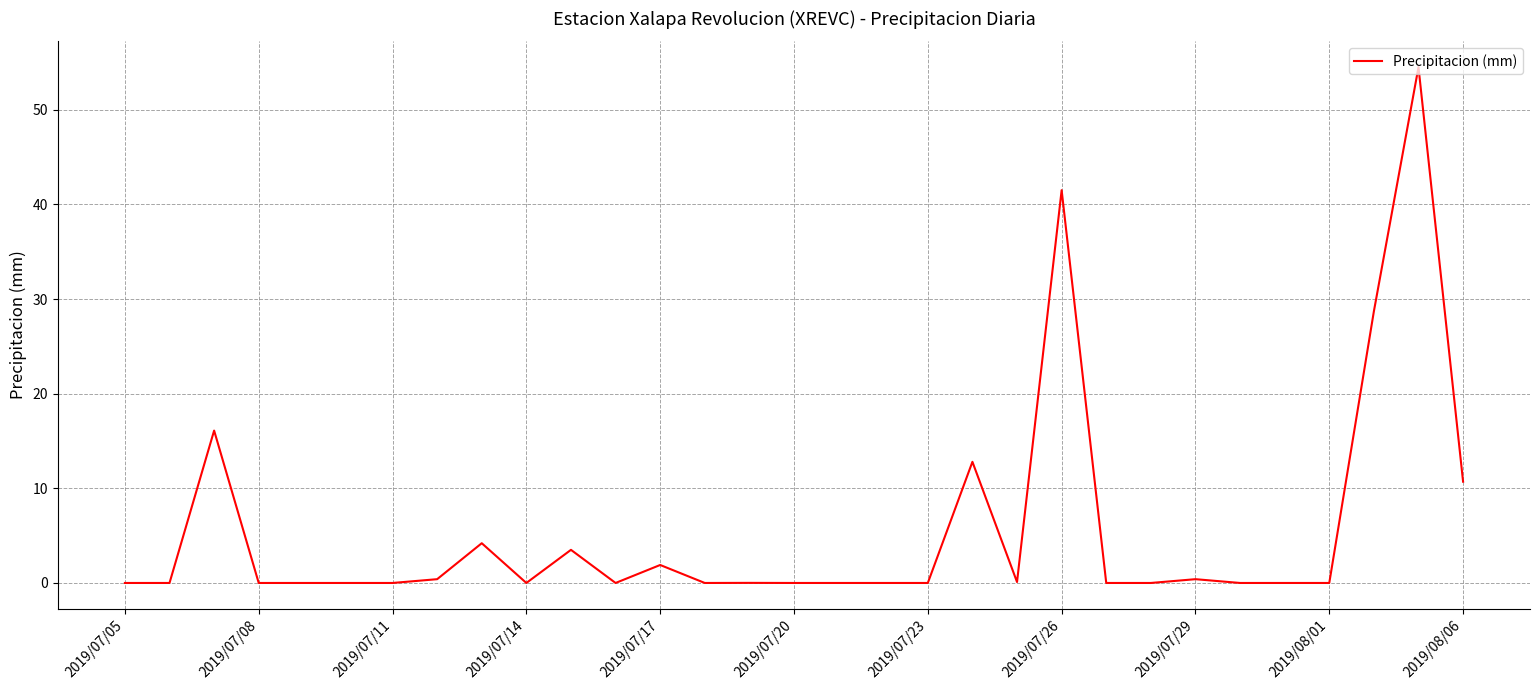

What is the greatest value displayed?

54.5